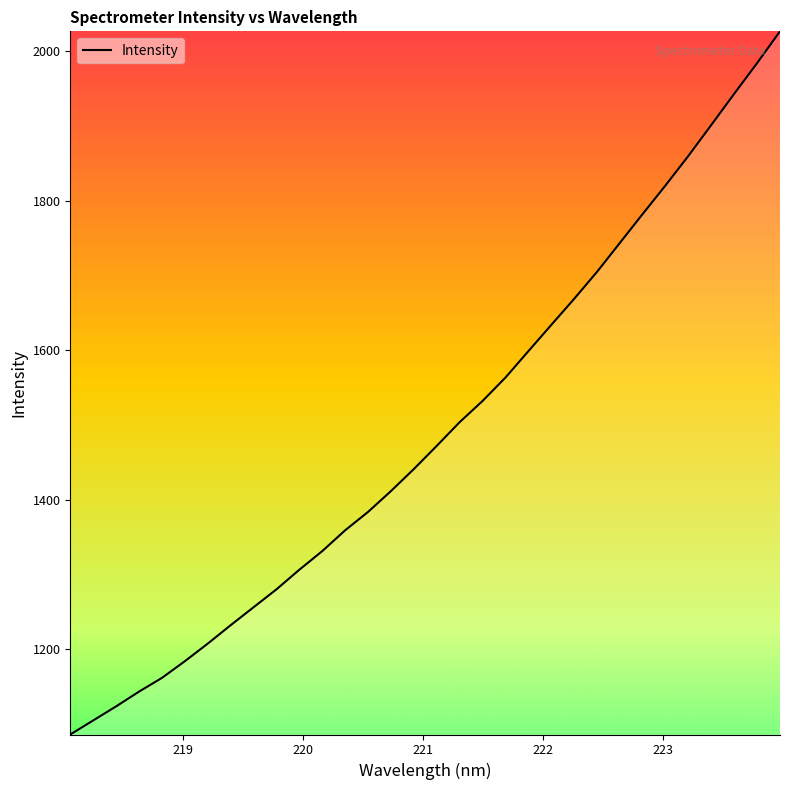

What is the difference between the maximum and minimum values?

941.3